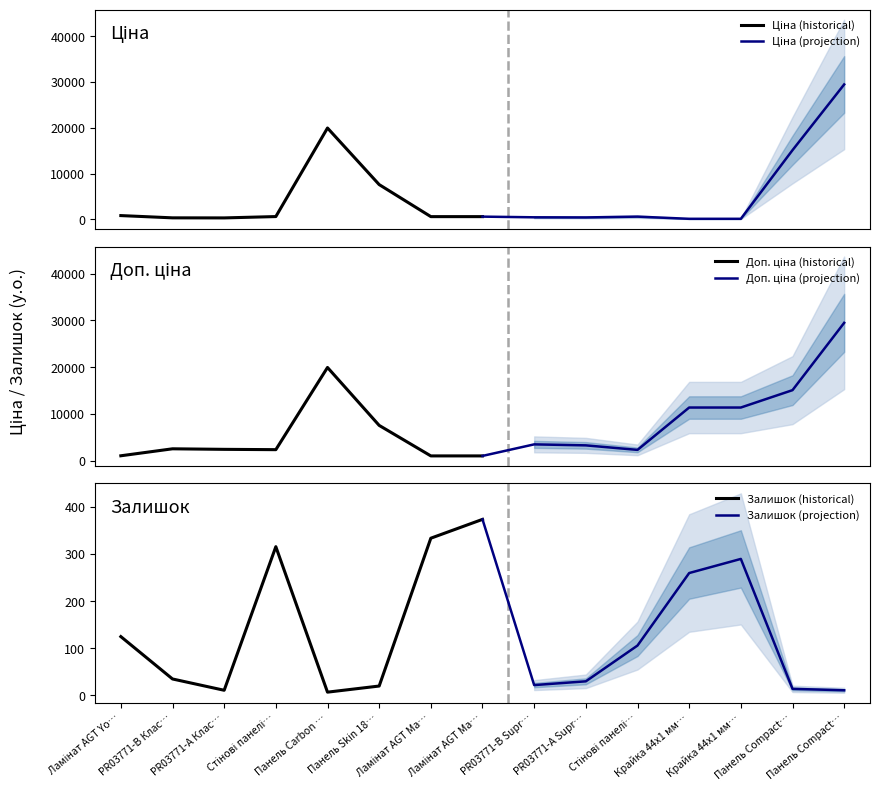

What is the maximum value shown in the chart?

29491.5